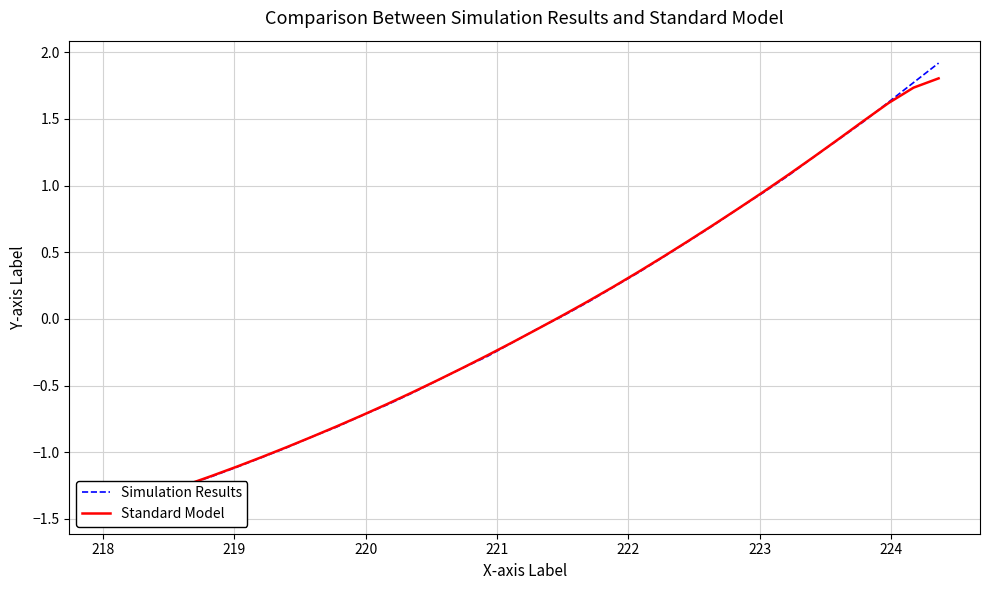

At how many categories does at least one series exceed -1?

27